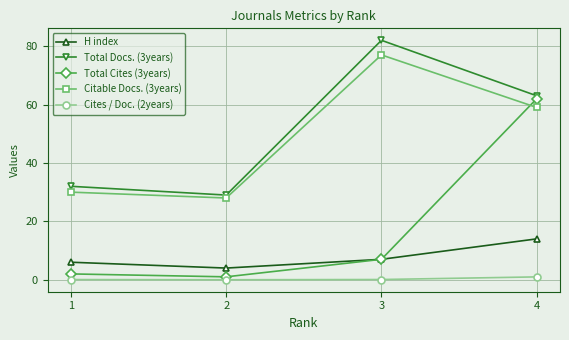

What is the sum of the Total Cites (3years) values at 3 and 2?

8.0